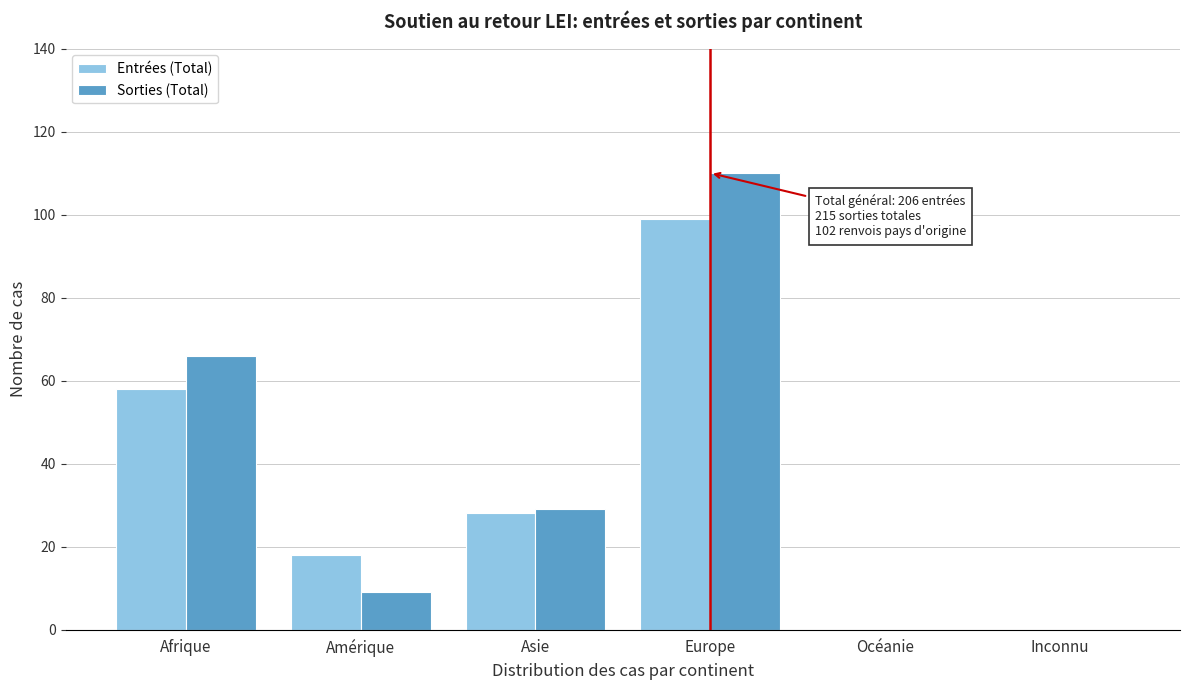

Reading left to right, transcribe all the data shown in this chart.

Entrées (Total): Afrique=58	Amérique=18	Asie=28	Europe=99	Océanie=0	Inconnu=0
Sorties (Total): Afrique=66	Amérique=9	Asie=29	Europe=110	Océanie=0	Inconnu=0